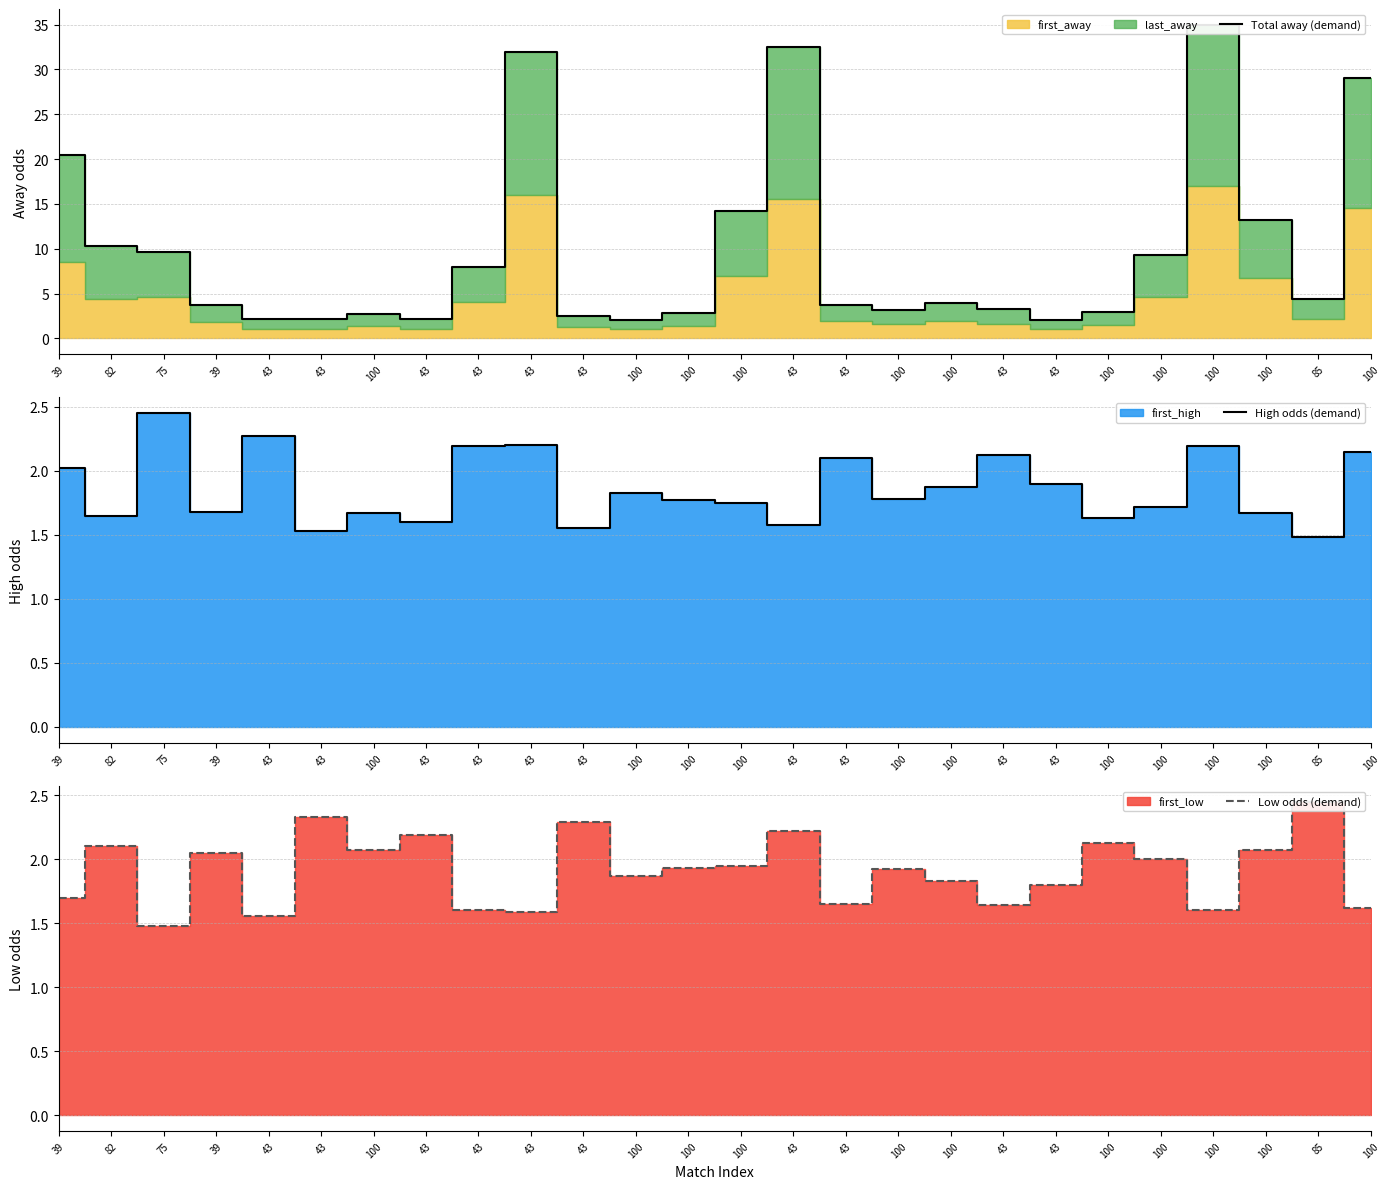

Between 100 and 100, which series saw the biggest shift?

Total away (demand)